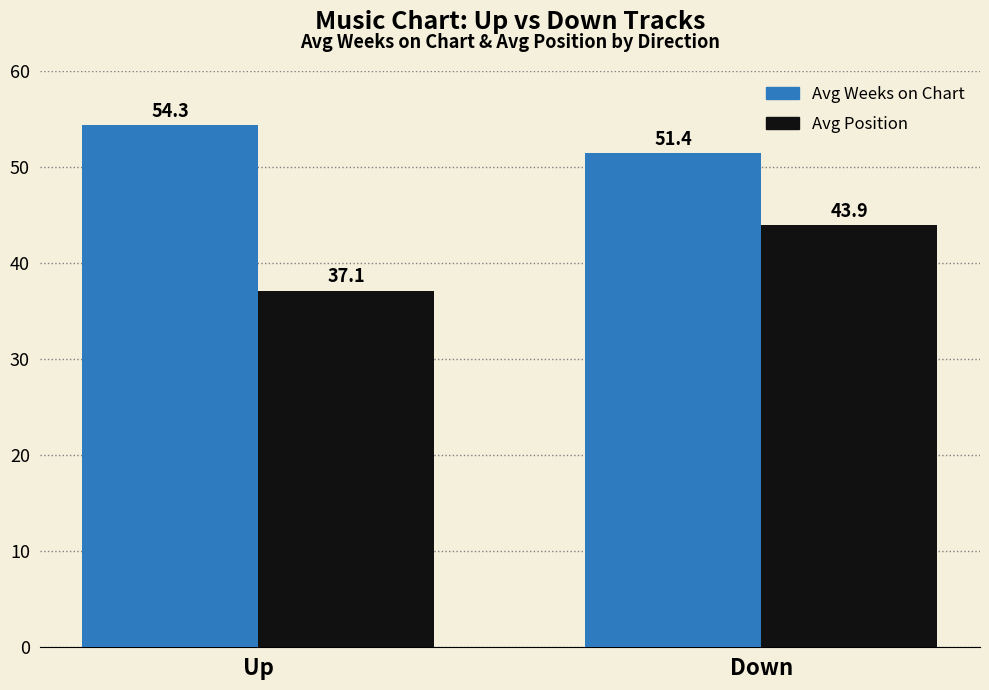

Which series has the largest range (max minus min)?

Avg Position